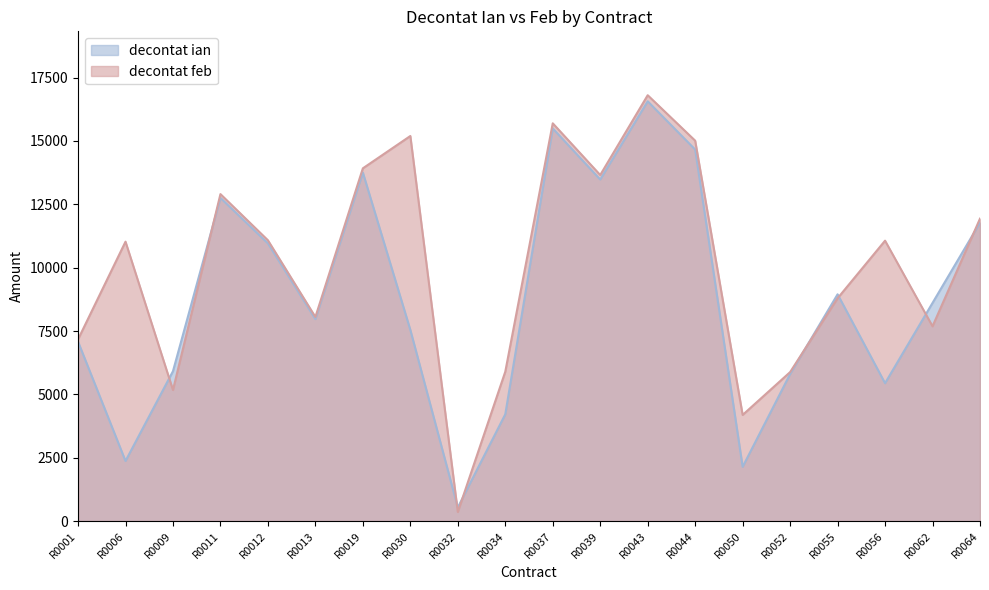

What value does the decontat ian series have at R0030?

7545.5